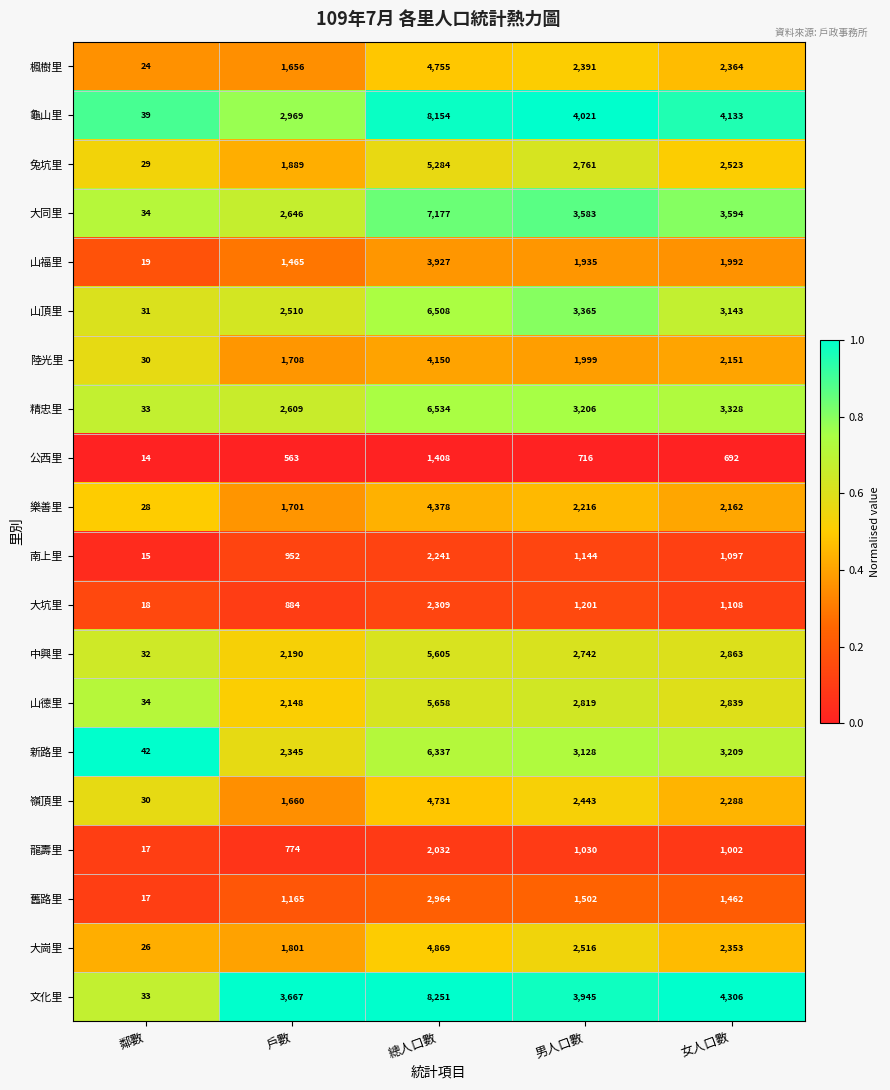

At which category is the sum across all series the highest?

總人口數